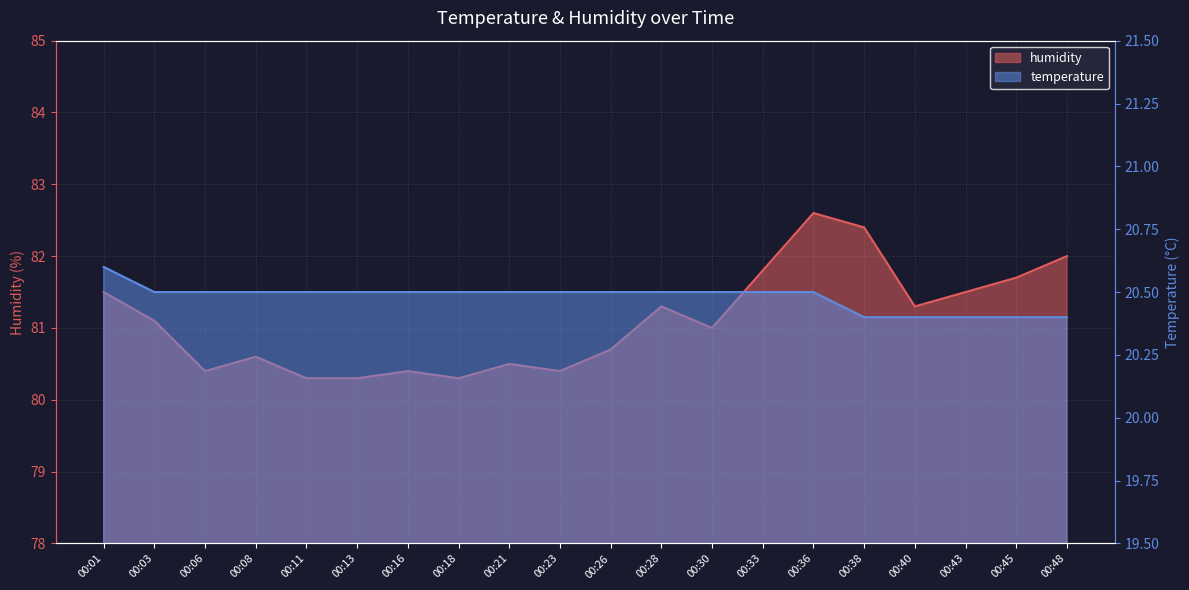

The humidity series shows 81.3 at 00:40. True or false?

True